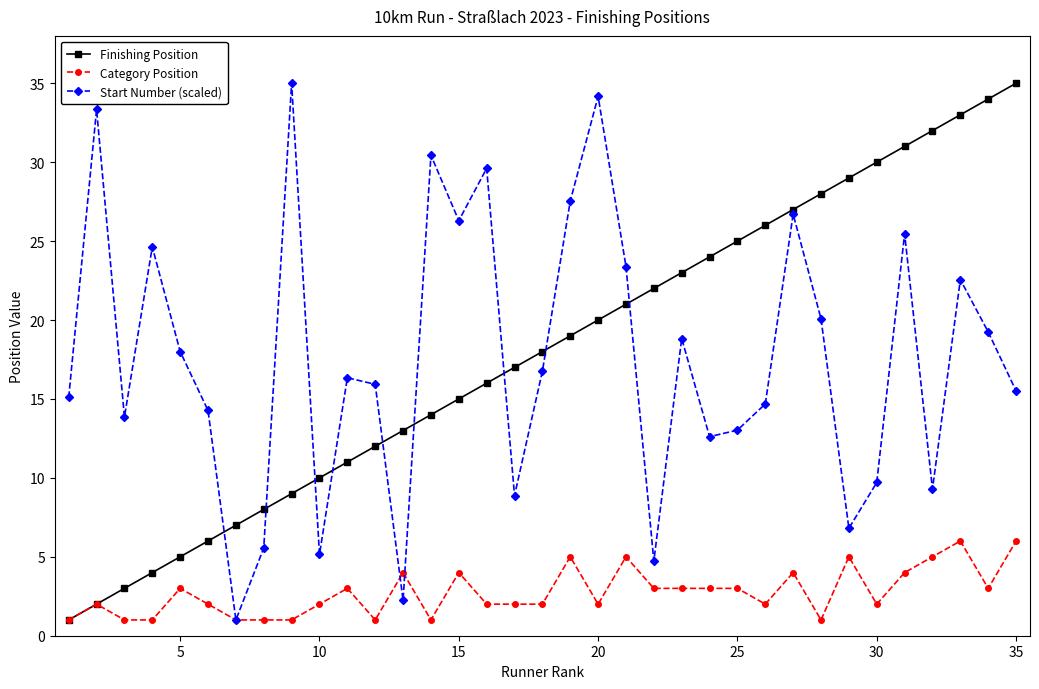

Count the Category Position values in the range 1 to 4.

29